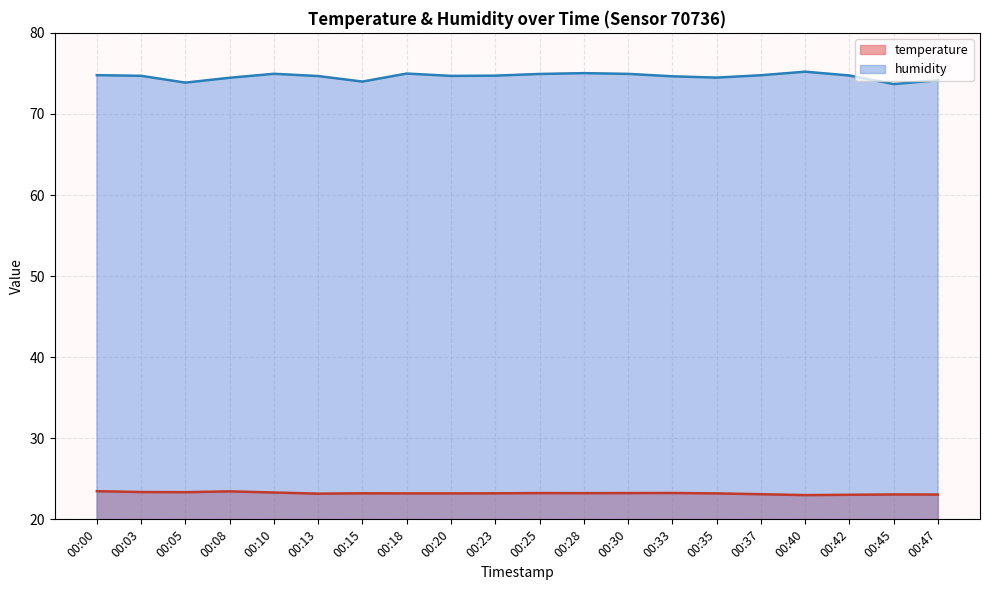

What is the difference between the second highest and second lowest values in the temperature series?

0.4